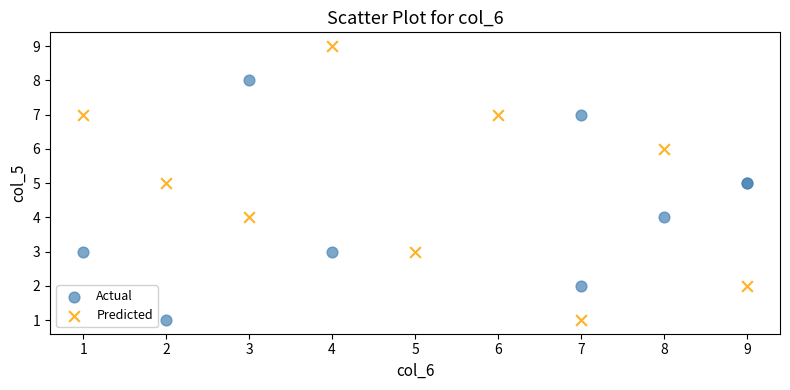

Which series contains the highest Y value?

Predicted